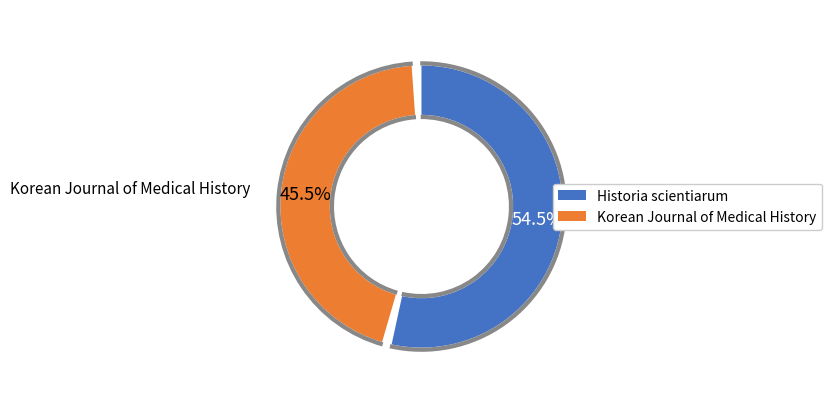

Which slice is the smallest?

Korean Journal of Medical History